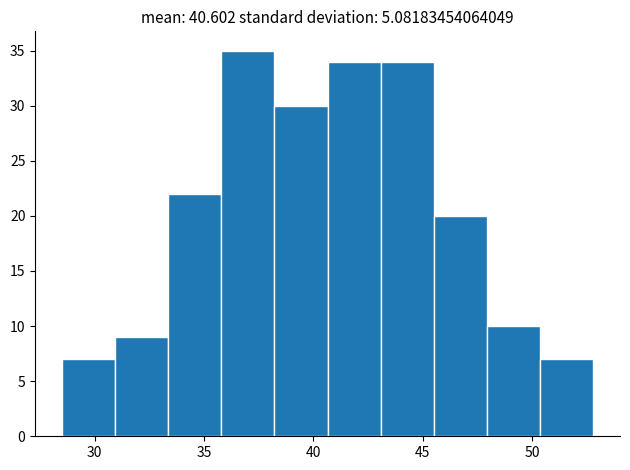

Reading left to right, transcribe this chart: for each bar, give the range it covers on the x-axis and its height. Neither the bar edges nor the heights are printed on the chart, so give them approximately, as read against the axes.

28.5 to 31.0: 7
31.0 to 33.5: 9
33.5 to 36.0: 22
36.0 to 38.0: 35
38.0 to 40.5: 30
40.5 to 43.0: 34
43.0 to 45.5: 34
45.5 to 48.0: 20
48.0 to 50.5: 10
50.5 to 53.0: 7